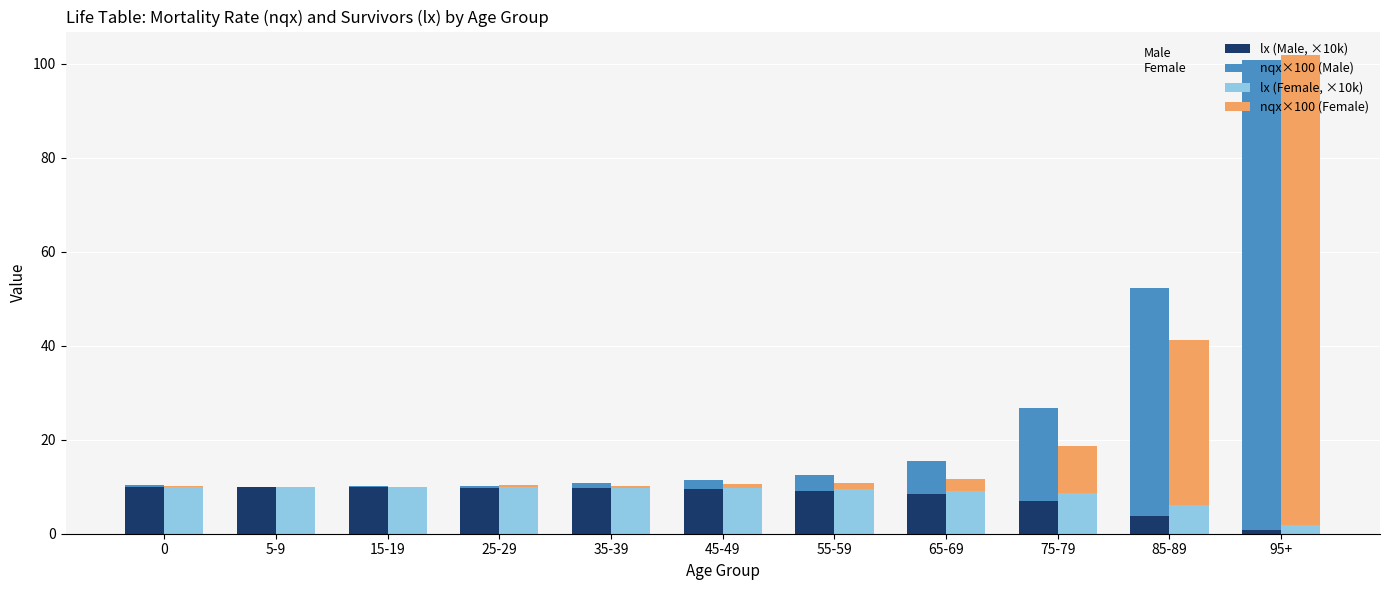

What is the sum of all lx (Male, ×10k) values?

88.0